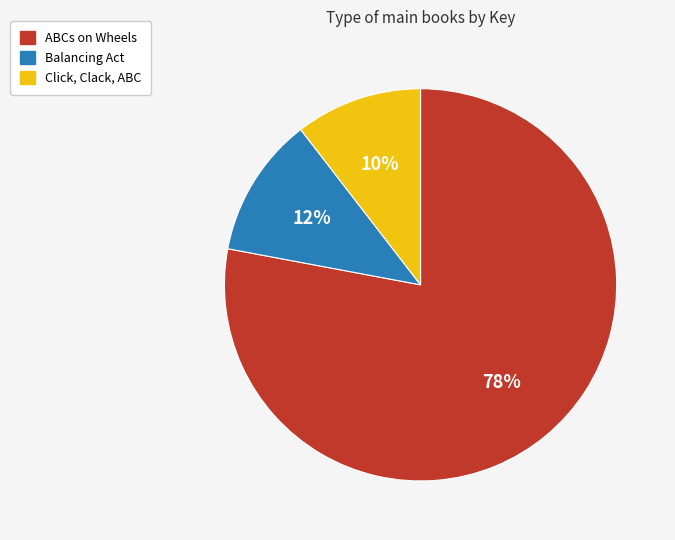

Is there any slice that represents more than half of the pie?

Yes